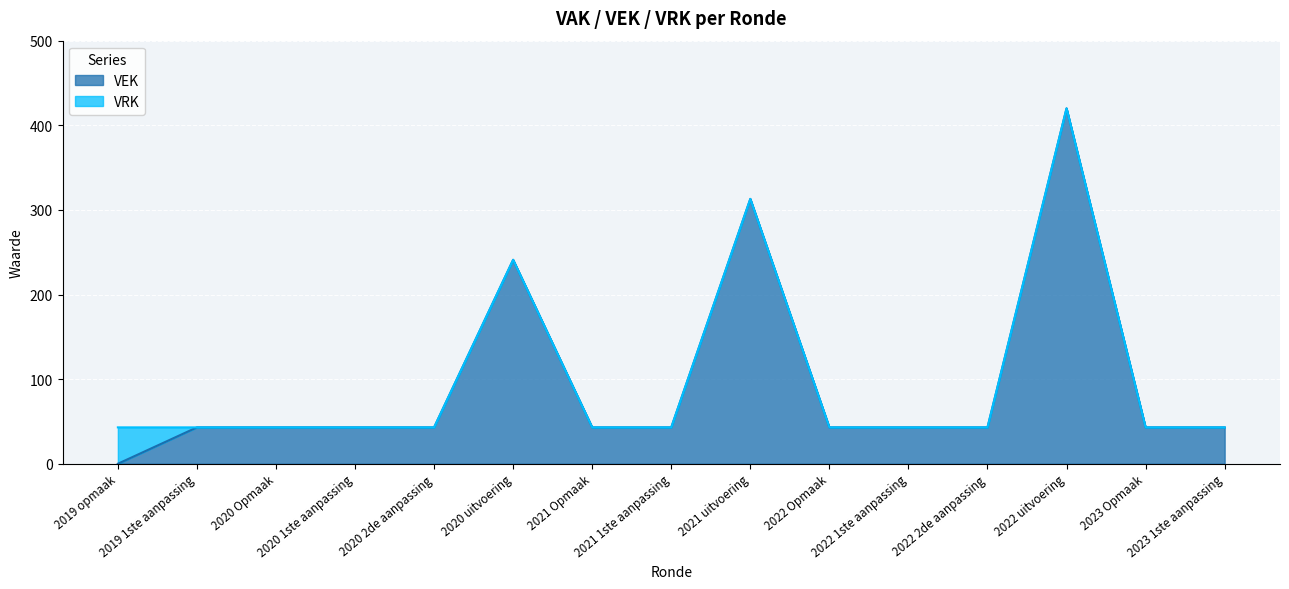

At which category does the chart reach its peak across all series?

2022 uitvoering